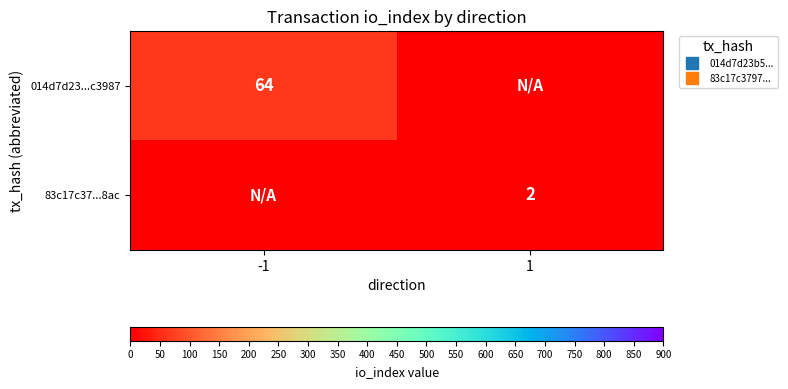

Between 1 and -1, which is larger?

-1